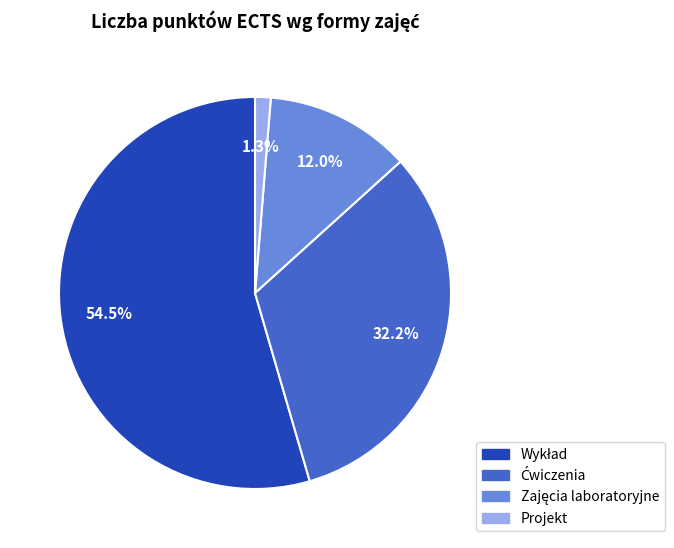

Which category has the smallest portion of the pie?

Projekt